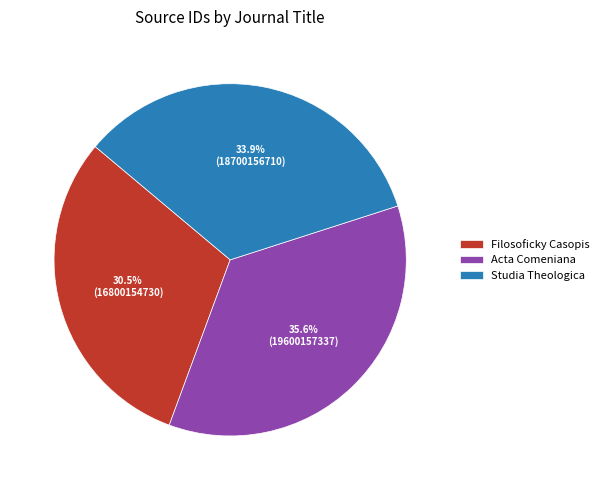

Combined, what portion of the pie is Filosoficky Casopis and Studia Theologica?

64.4%